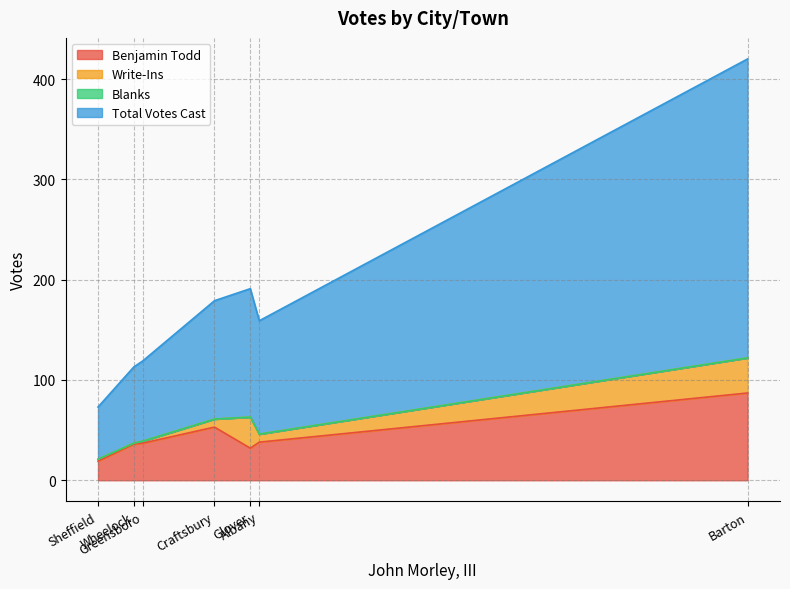

True or false: Total Votes Cast has more than 1 points higher than both neighbors.

True